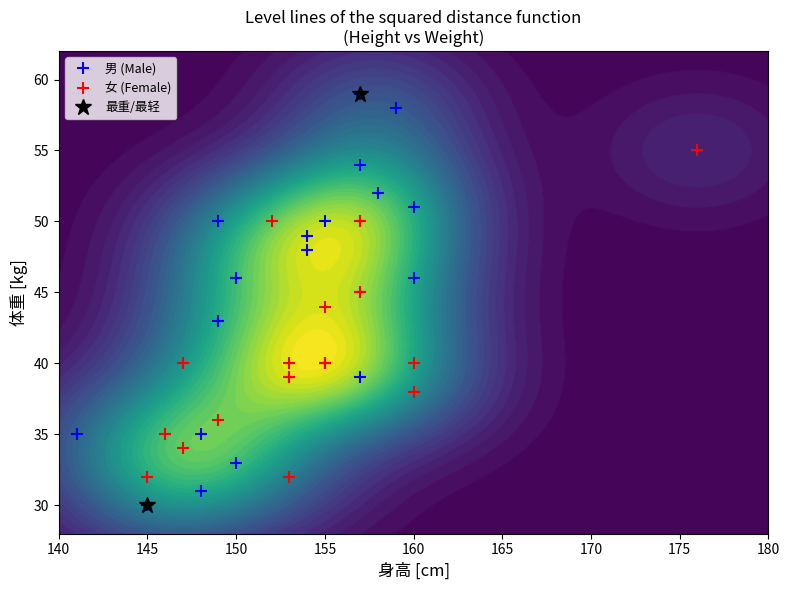

What is the difference between the maximum and second lowest values in the 男 (Male) series?

28